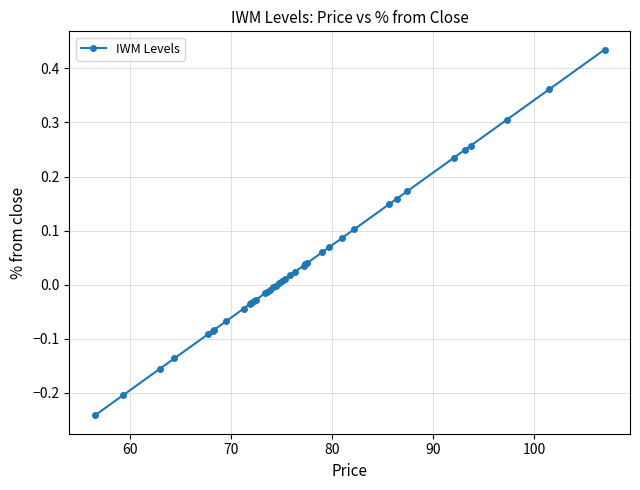

What is the sum of all values?

1.5